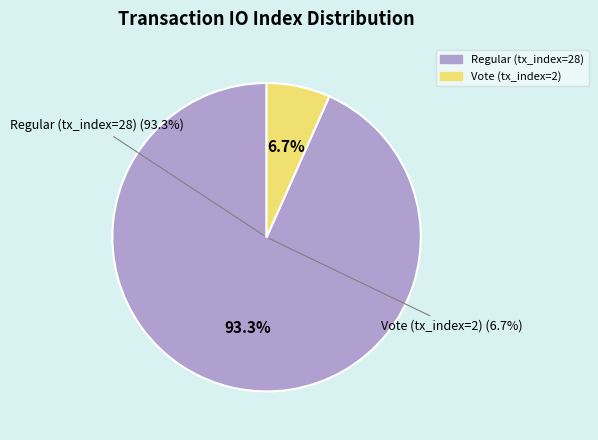

Which category has the biggest portion of the pie?

Regular (tx_index=28)